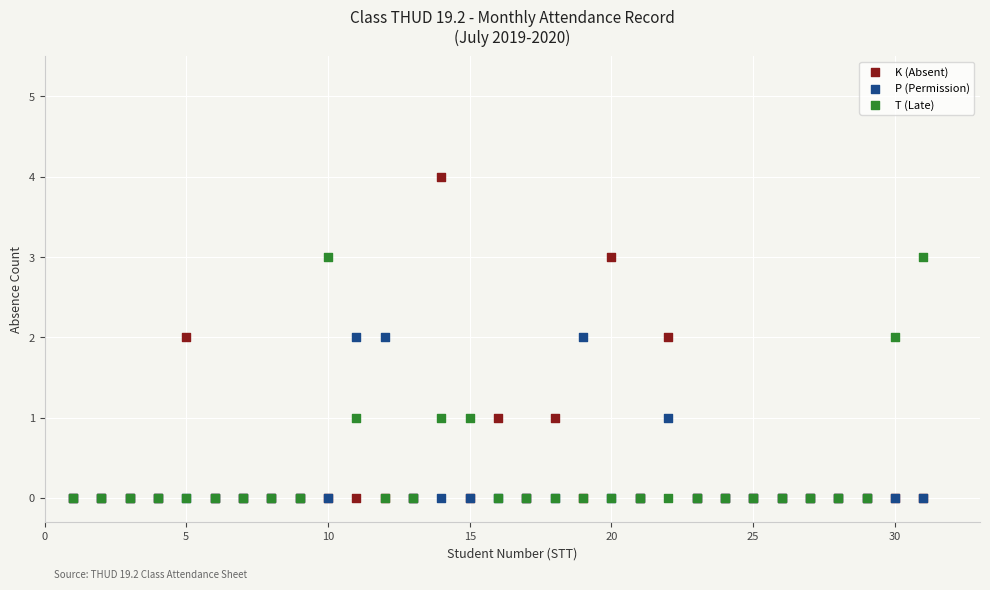

Which series has the widest spread of Y values?

K (Absent)